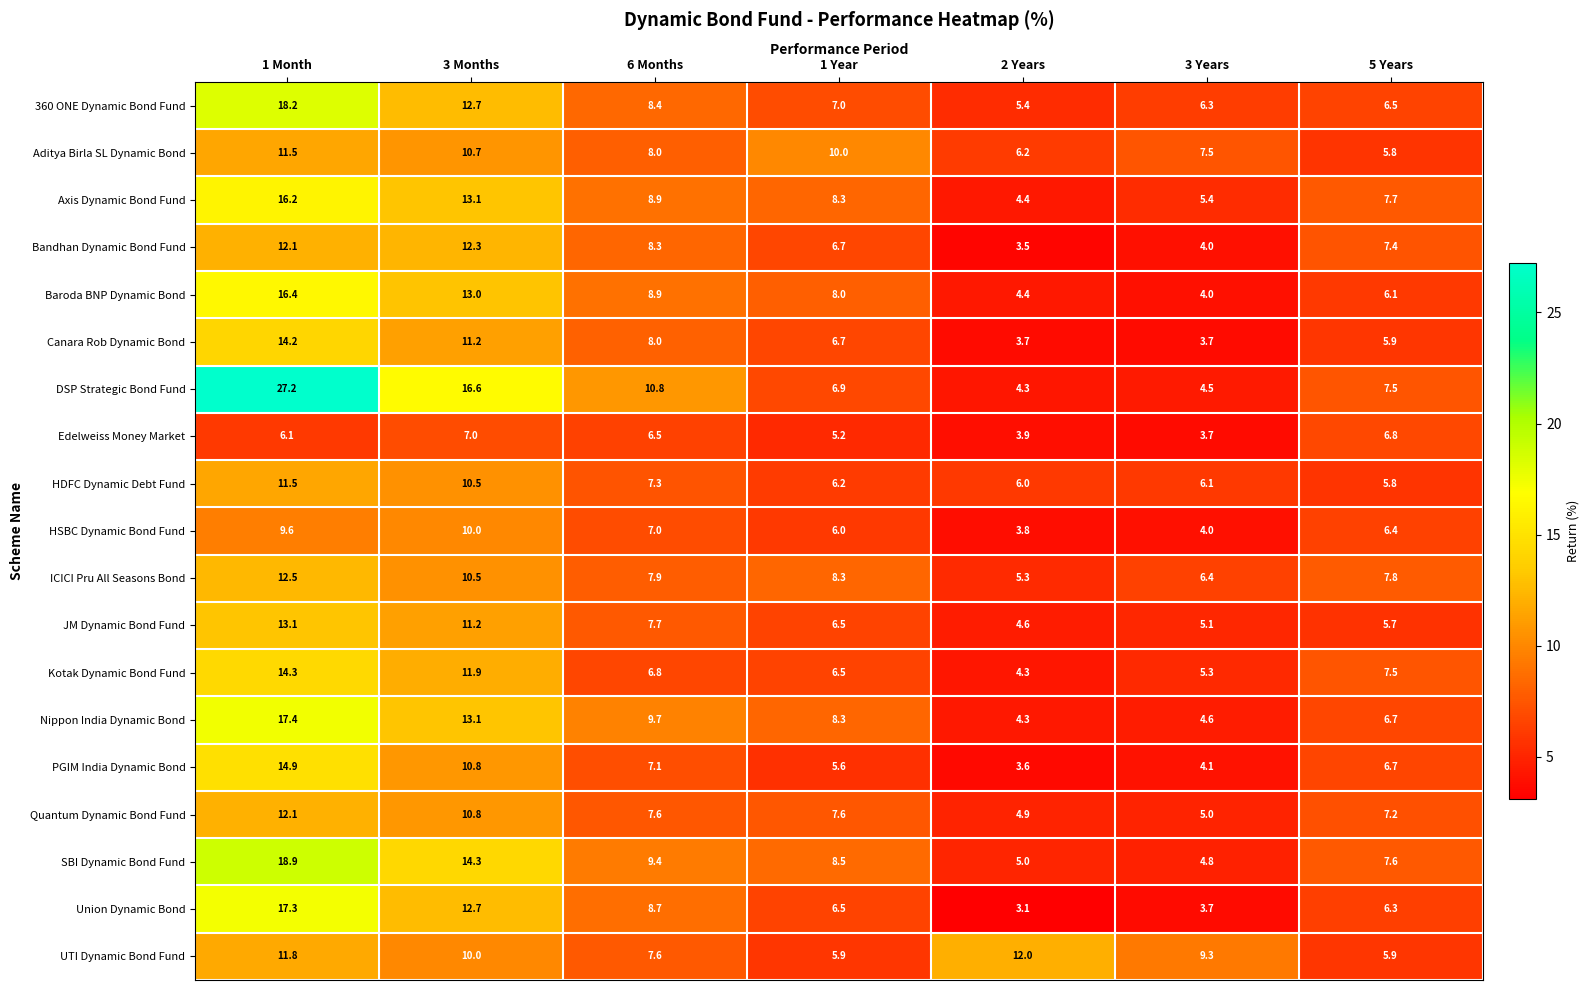

At which category is the sum across all series the highest?

1 Month